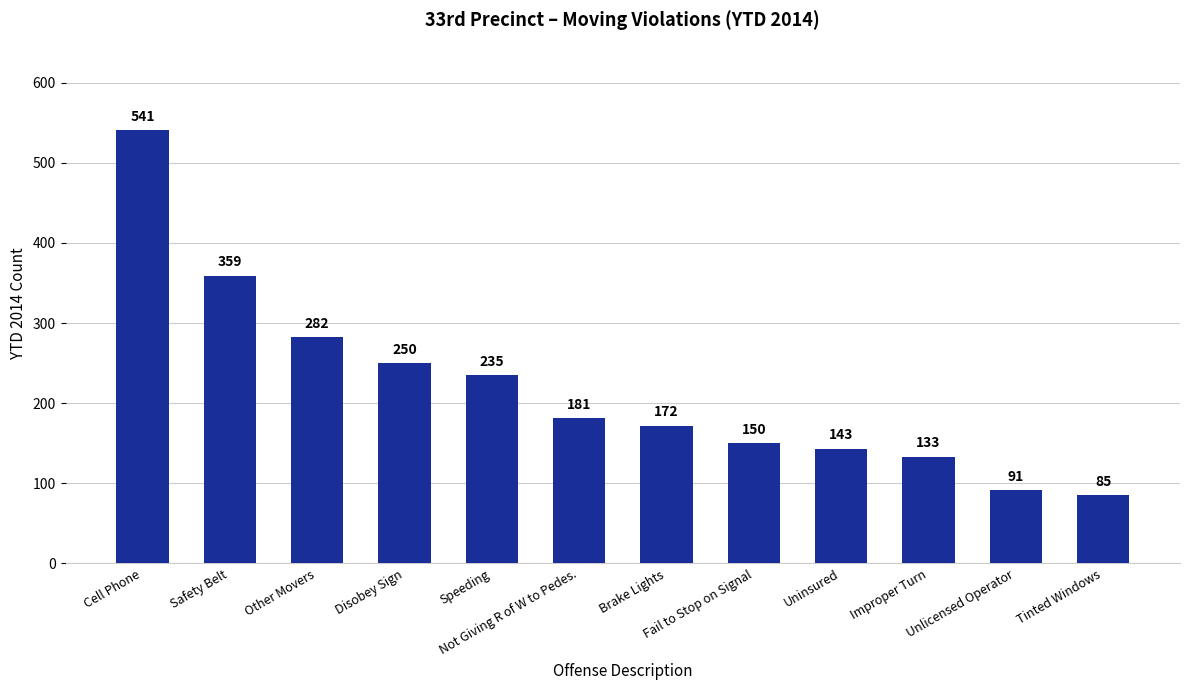

What is the change in value from Disobey Sign to Fail to Stop on Signal?

-100